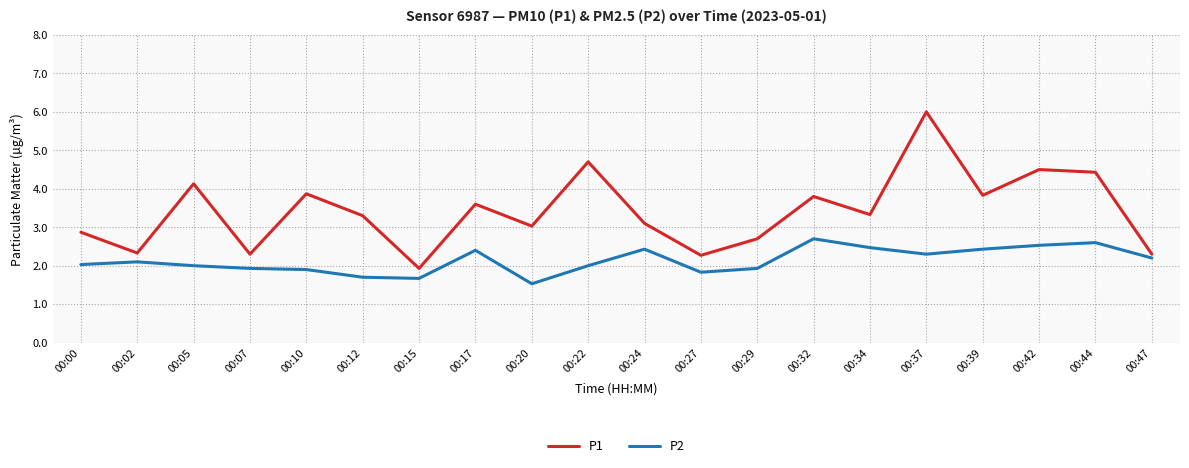

What is the total value across all series at 00:32?

6.5